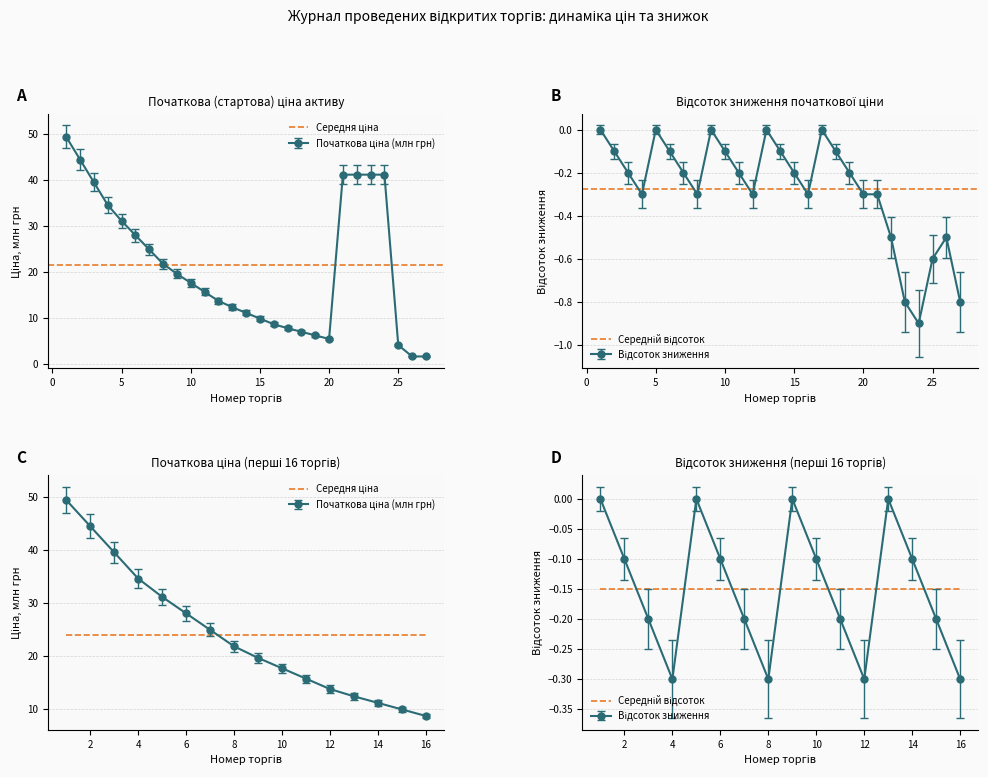

True or false: Середній відсоток and Середня ціна intersect in this chart.

False